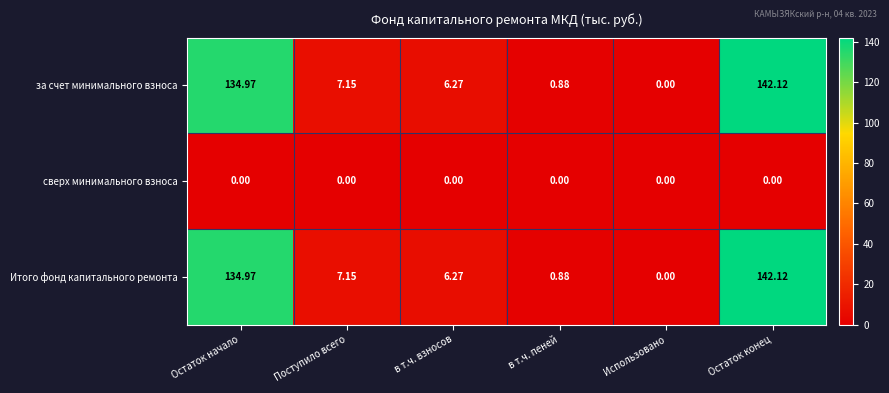

Which category has the lowest value in the за счет минимального взноса series?

Использовано